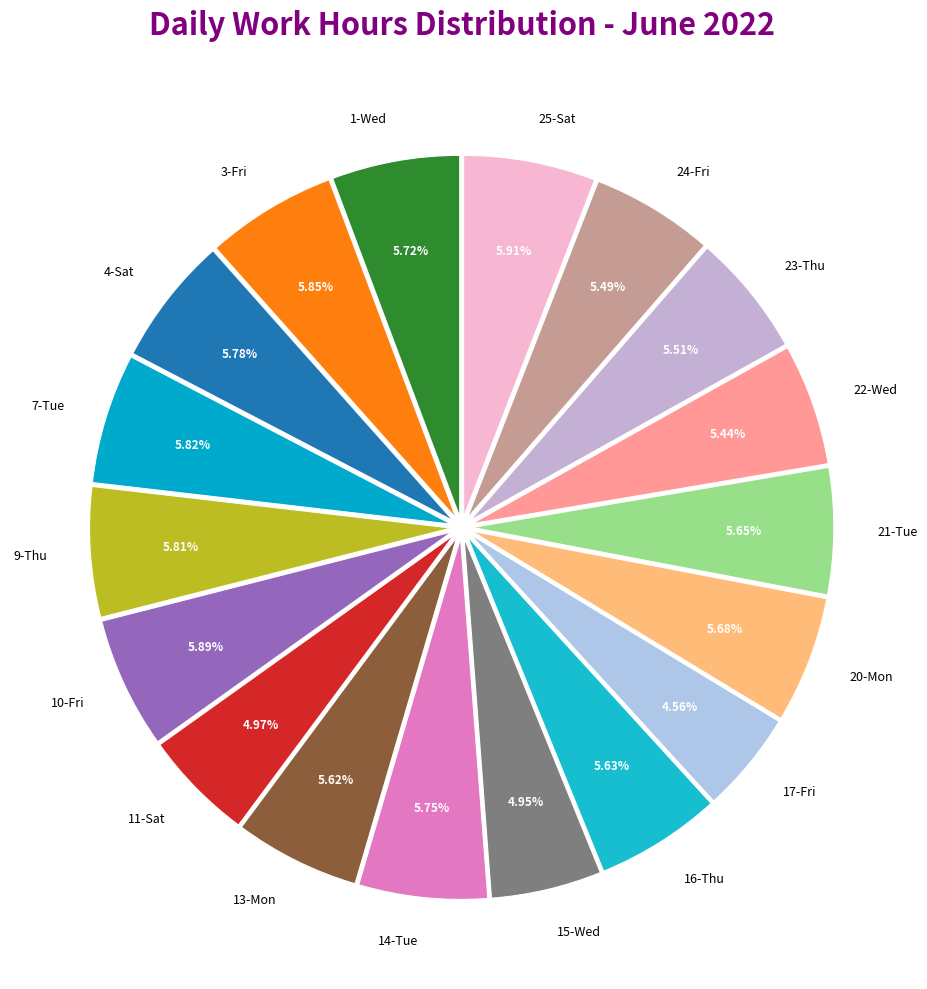

Is it true that 1-Wed is 6% of the pie?

True